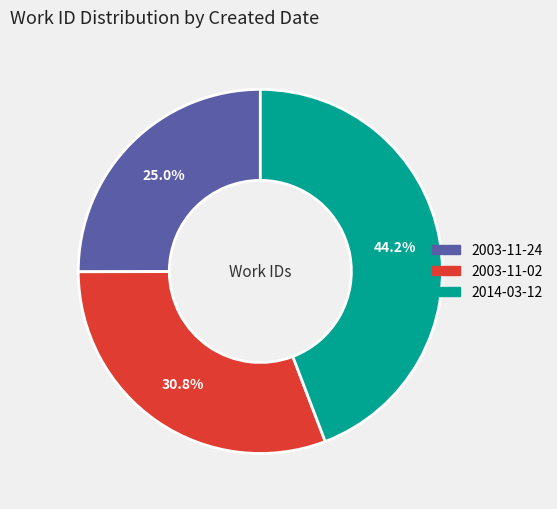

The 2003-11-24 slice represents 35% of the pie. True or false?

False